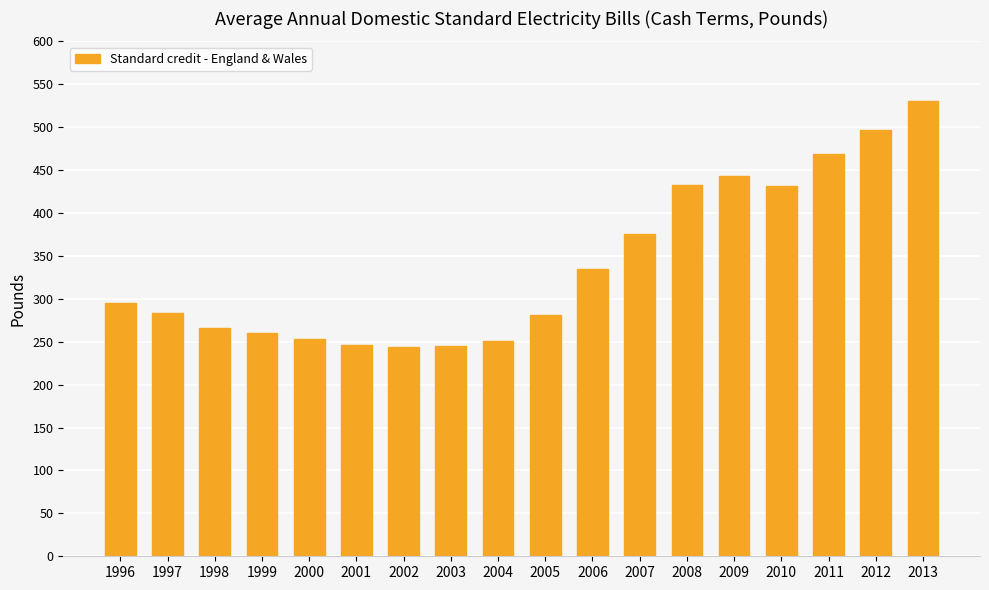

What is the greatest value displayed?

530